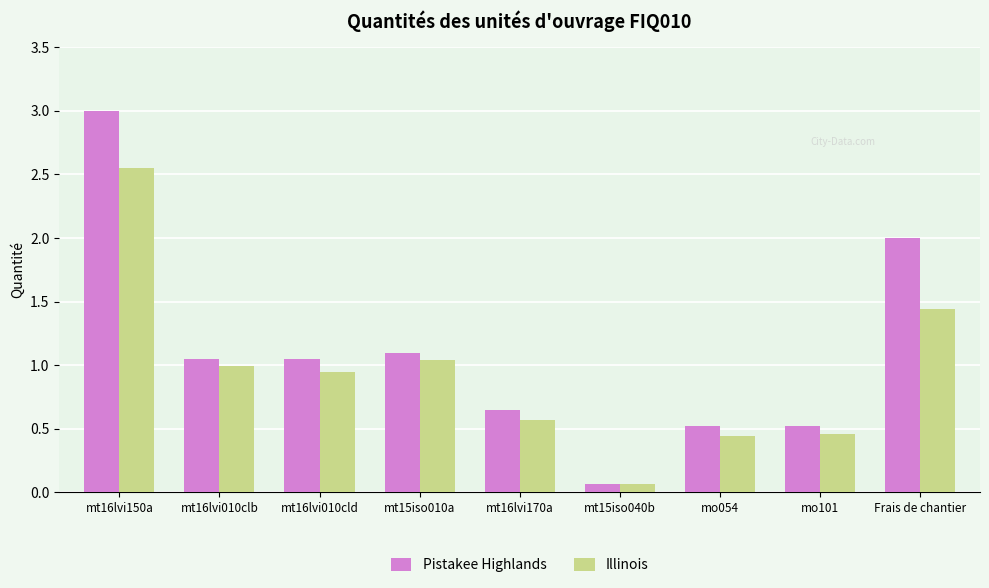

What is the difference between the maximum and minimum values in the Pistakee Highlands series?

2.9